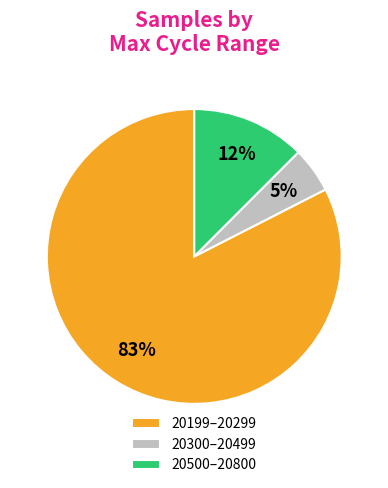

To the nearest percent, what is the average slice percentage?

33%